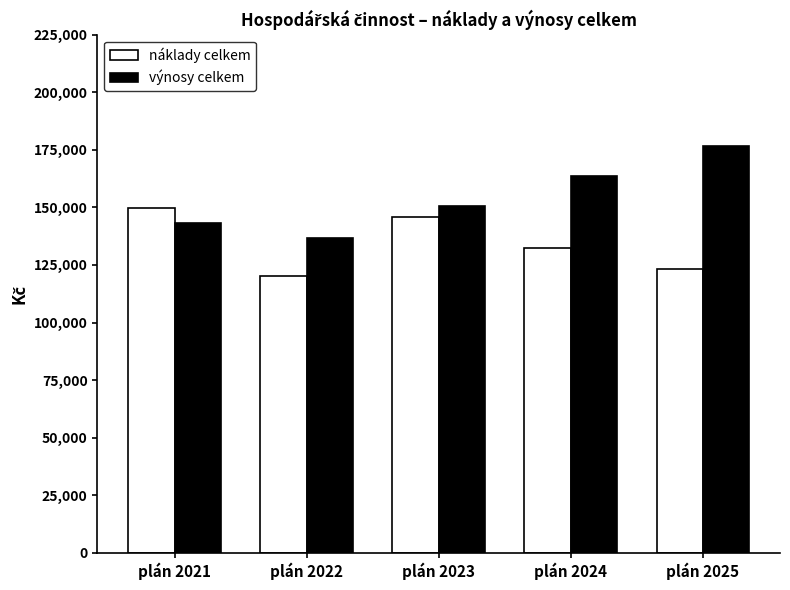

Rank the categories by náklady celkem value from lowest to highest.

plán 2022, plán 2025, plán 2024, plán 2023, plán 2021